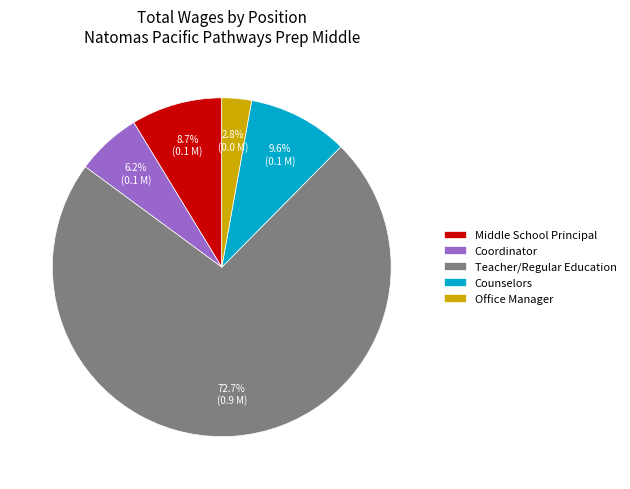

Between Coordinator and Counselors, which is larger?

Counselors